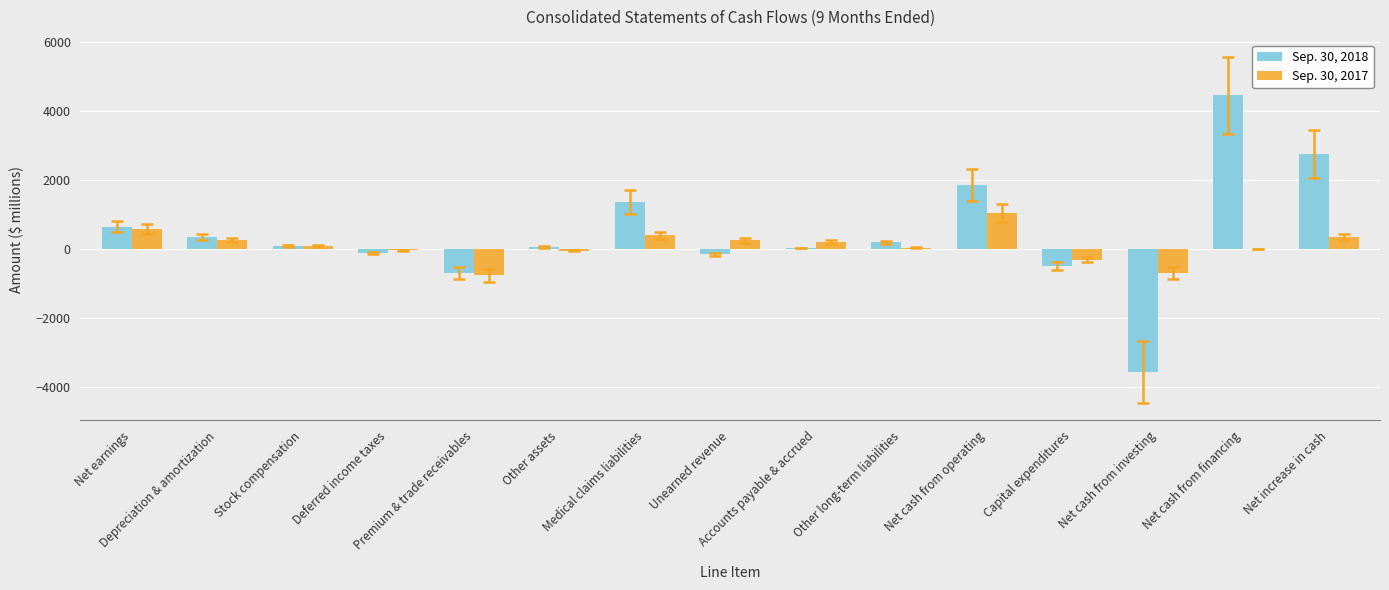

What are all the series names shown in the legend?

Sep. 30, 2018, Sep. 30, 2017